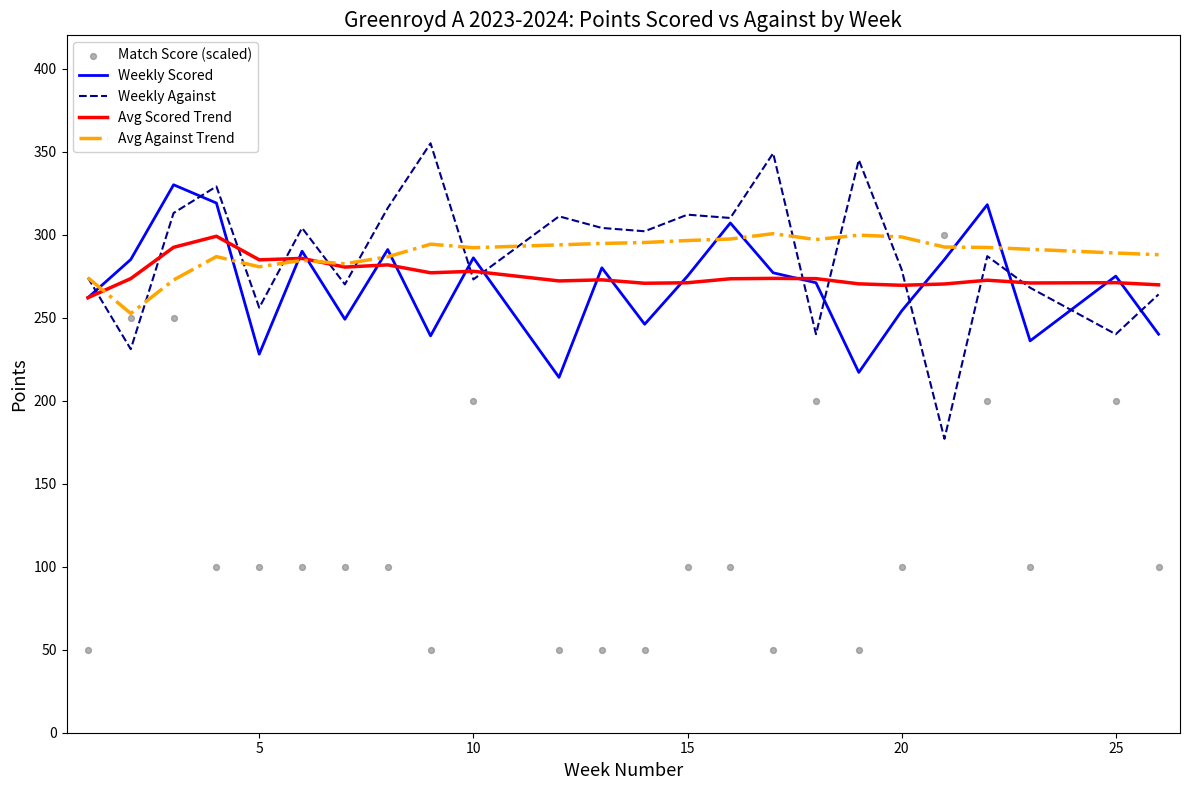

Which series has the largest total across all categories?

Avg Against Trend